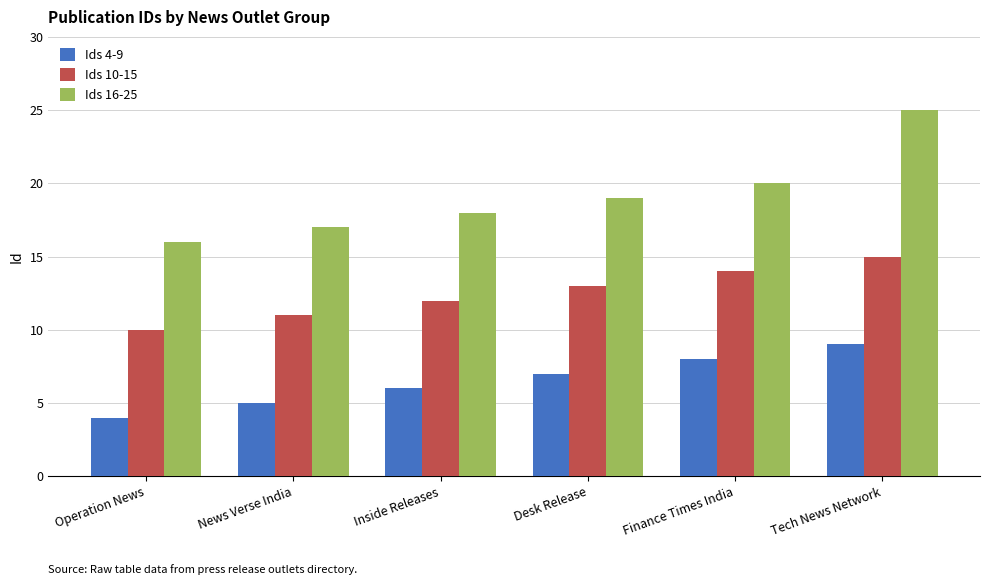

What is the lowest value of the Ids 4-9 series?

4